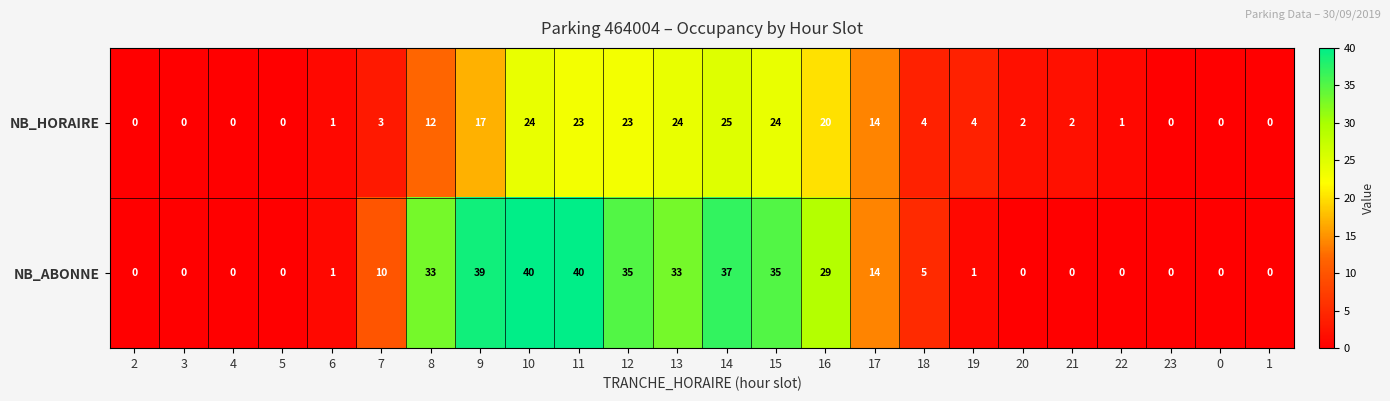

What is the highest value of the NB_ABONNE series?

40